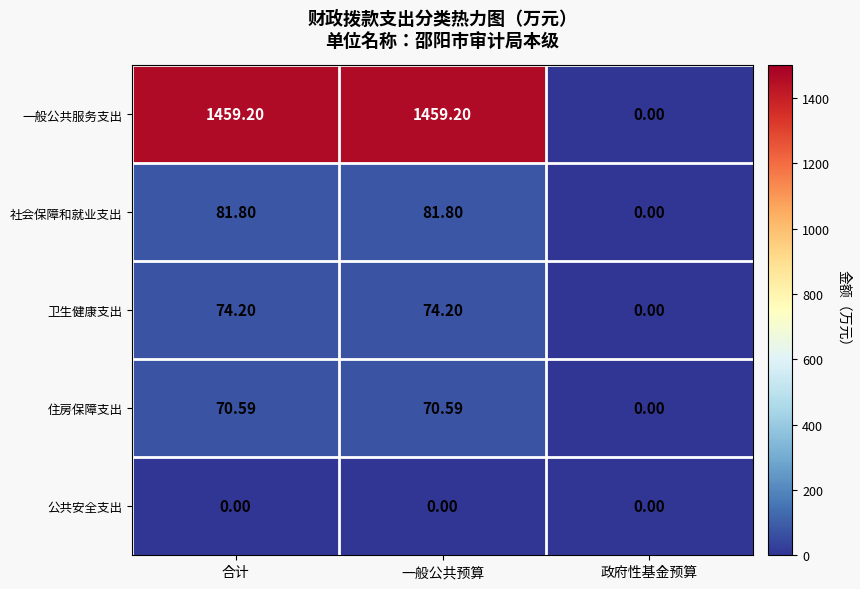

List the series in order of their peak value, highest first.

一般公共服务支出, 社会保障和就业支出, 卫生健康支出, 住房保障支出, 公共安全支出